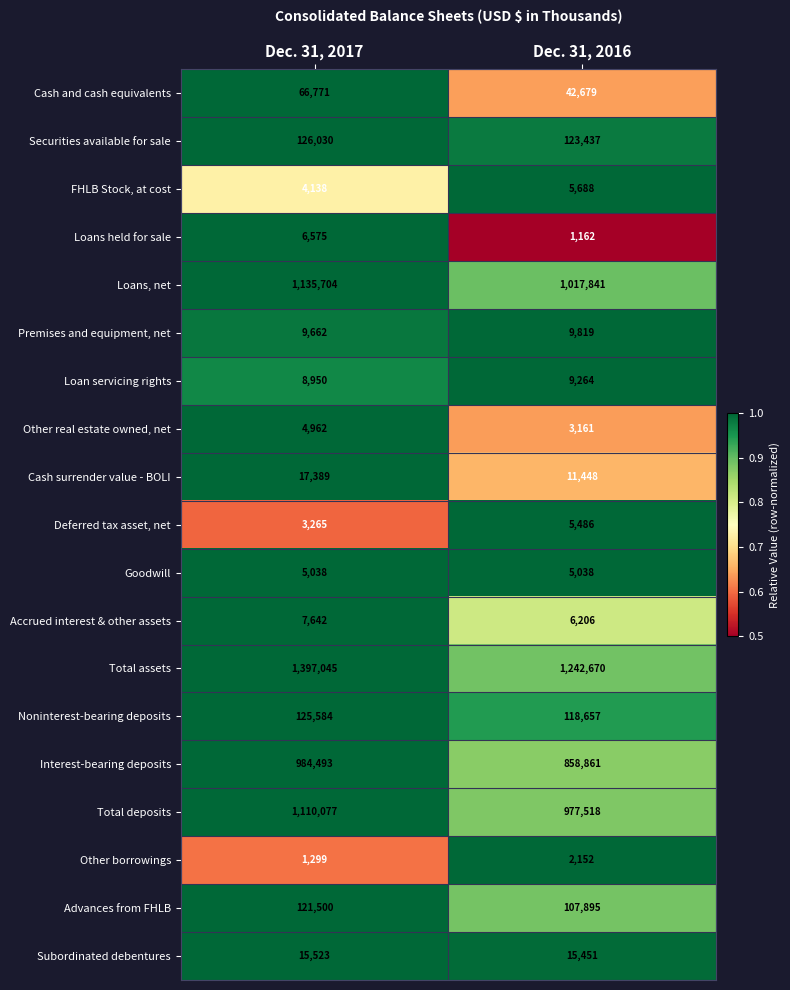

What is the average value of the Total deposits series?

1043798